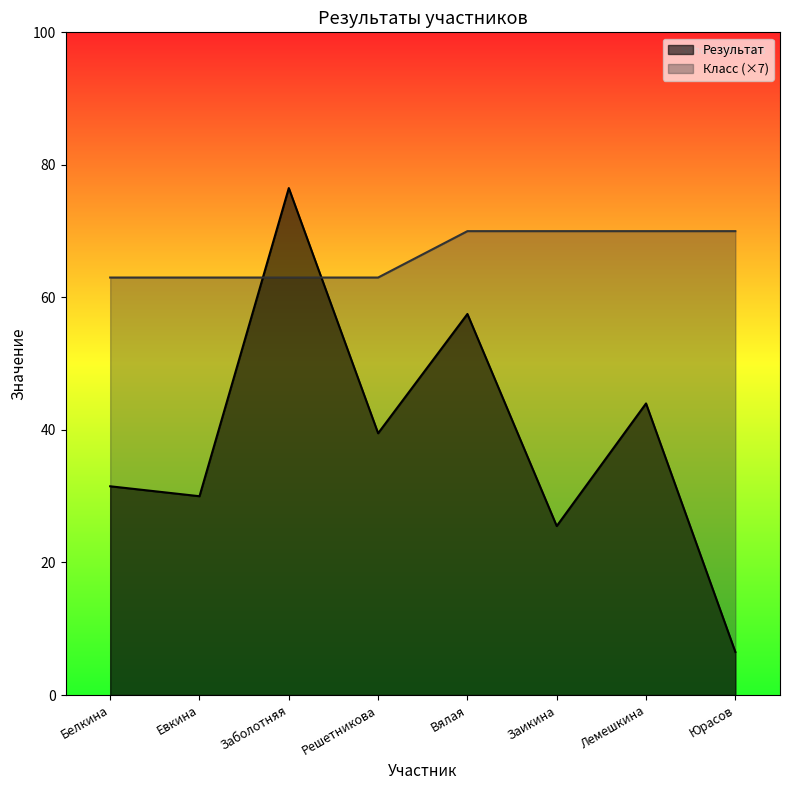

What is the difference between the maximum and minimum values in the Класс series?

7.0